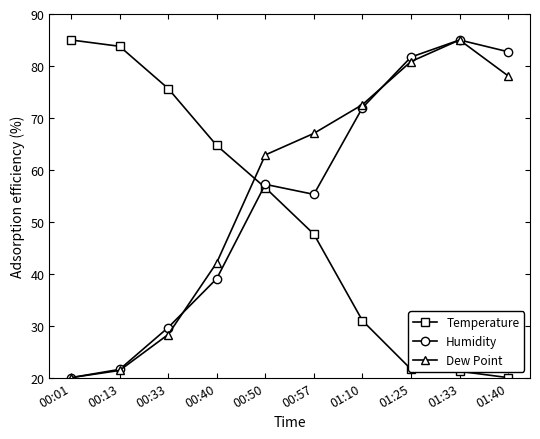

List the series in order of their overall mean, highest first.

Dew Point, Humidity, Temperature